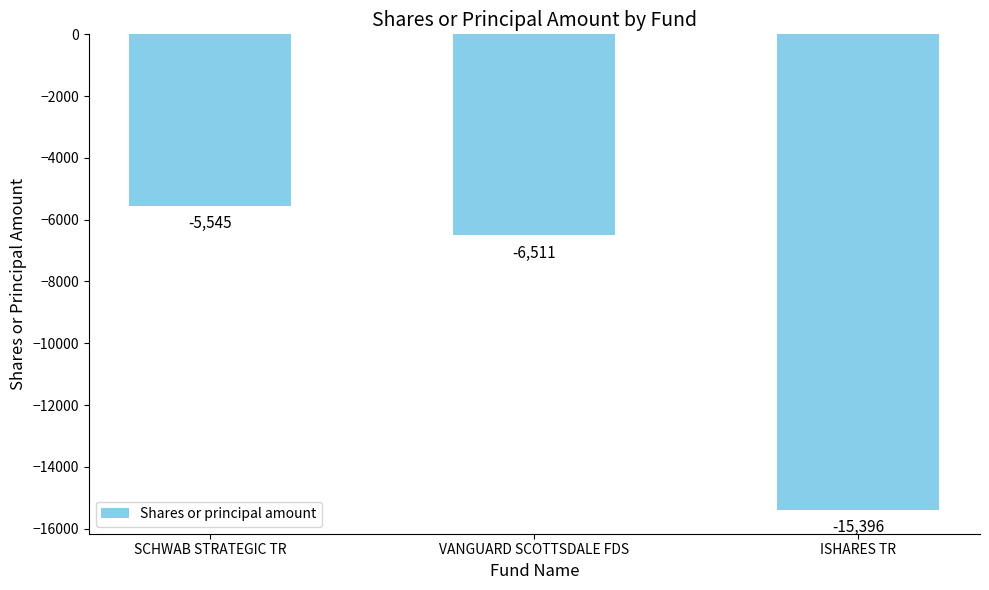

The value at SCHWAB STRATEGIC TR is -5545. True or false?

True